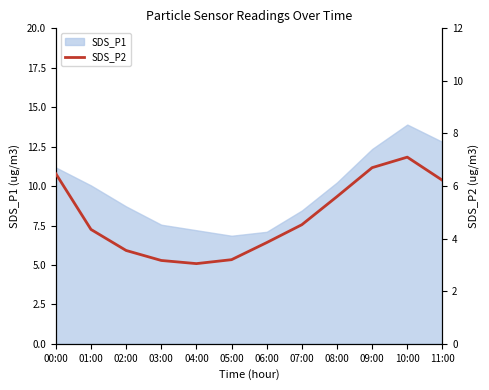

What is the label of the 6th point from the left?

05:00